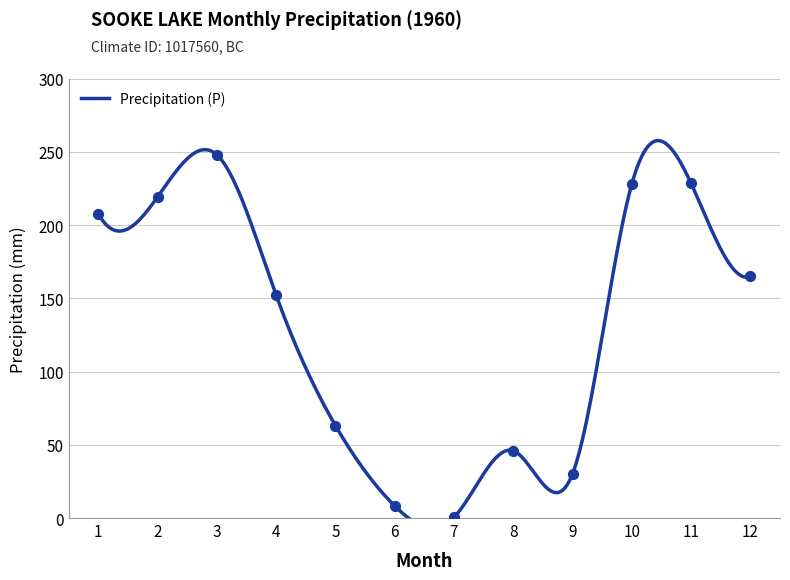

What is the ratio of the value at 1 to the value at 2?

0.9